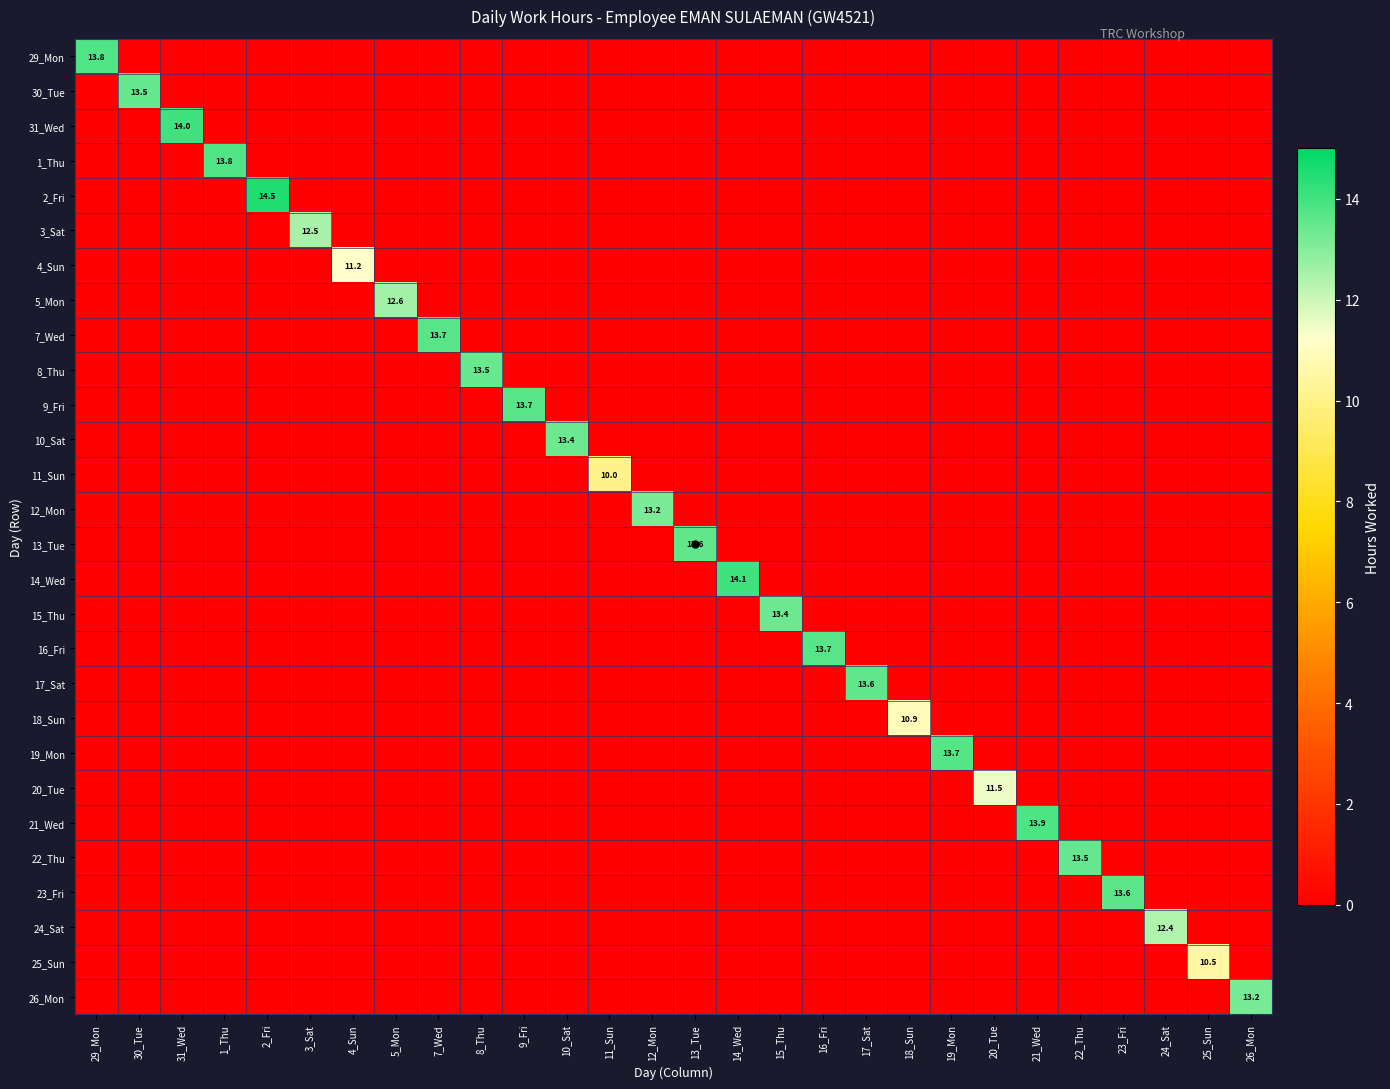

How many values in 11_Sun are above zero?

1